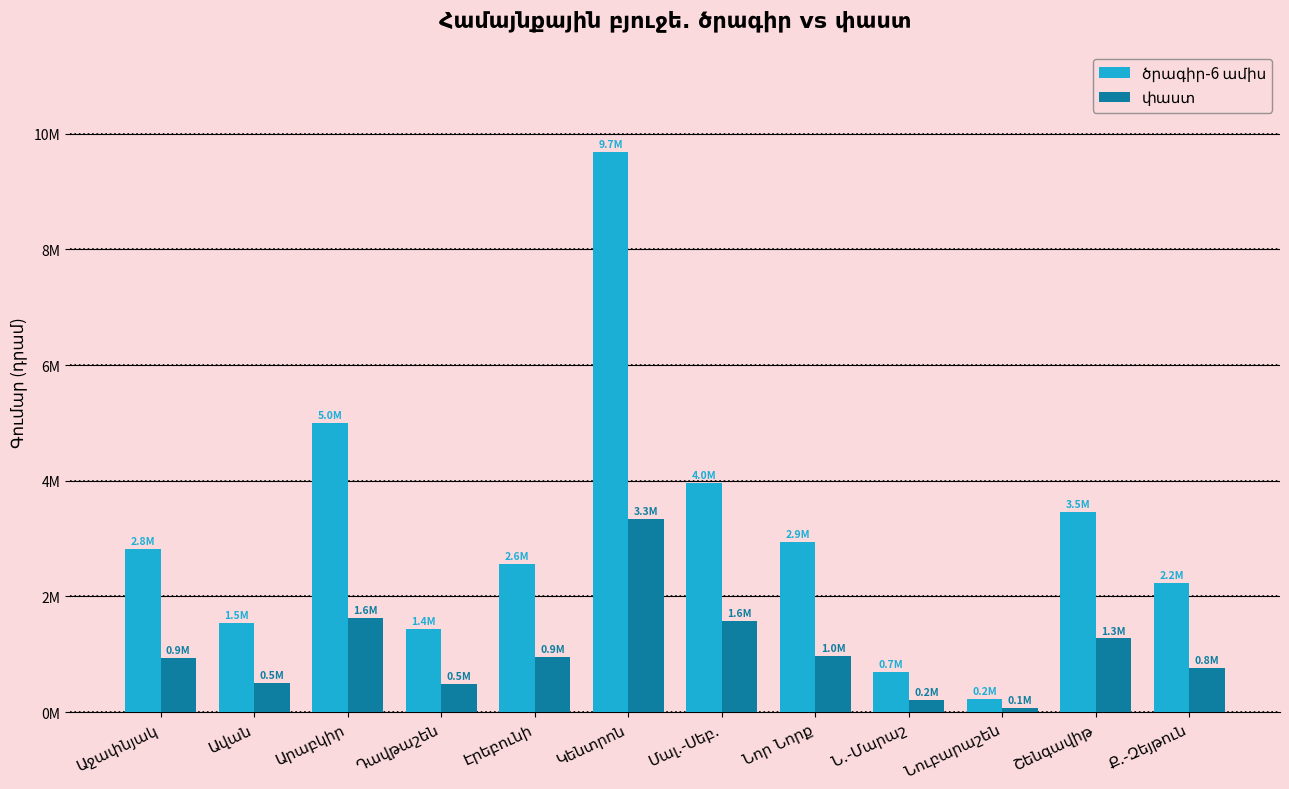

Which series has the largest range (max minus min)?

ծրագիր-6 ամիս